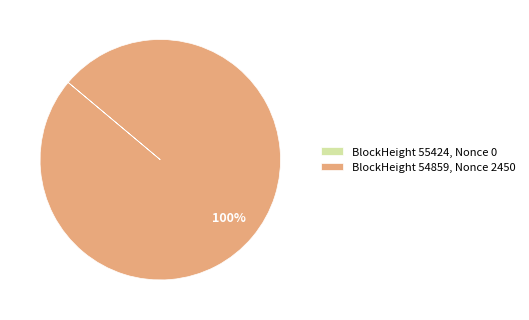

The BlockHeight 54859, Nonce 2450 slice represents 85% of the pie. True or false?

False